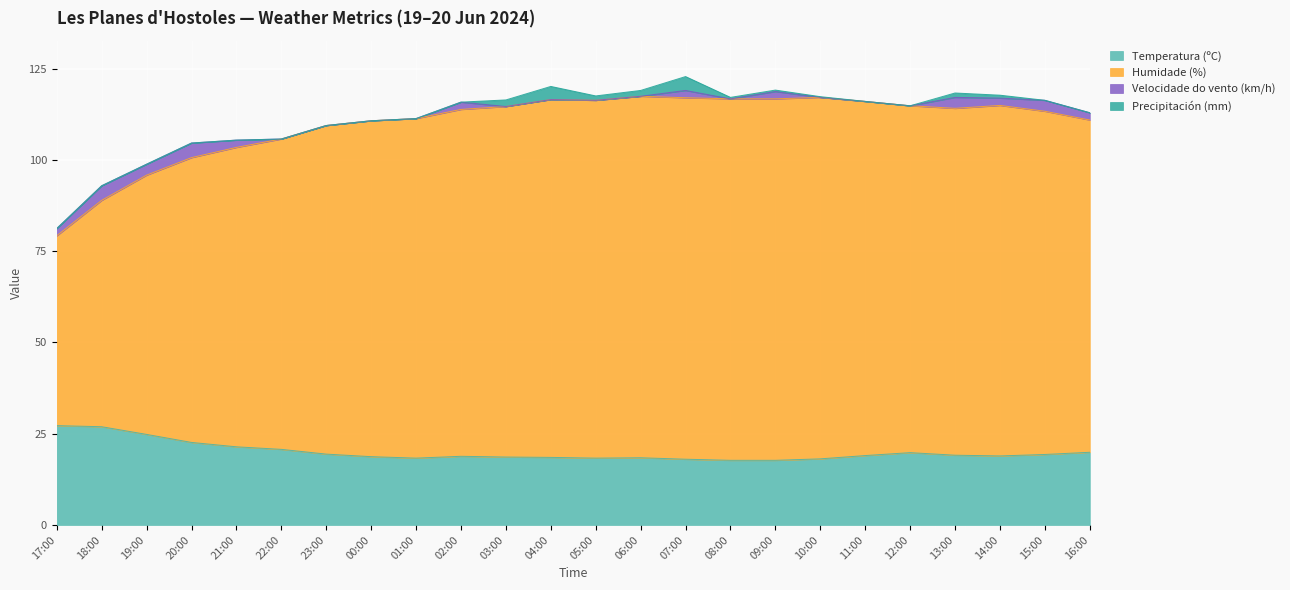

Where is the first local minimum for Humidade (%)?

05:00